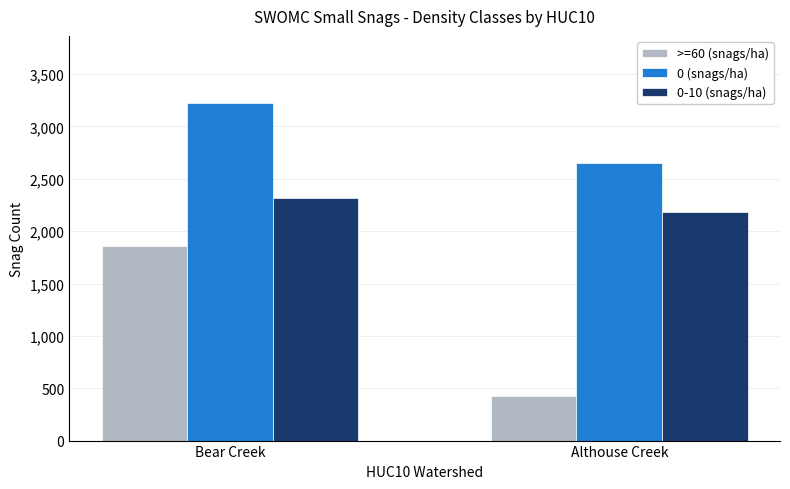

Which label corresponds to the largest value in the chart?

Bear Creek